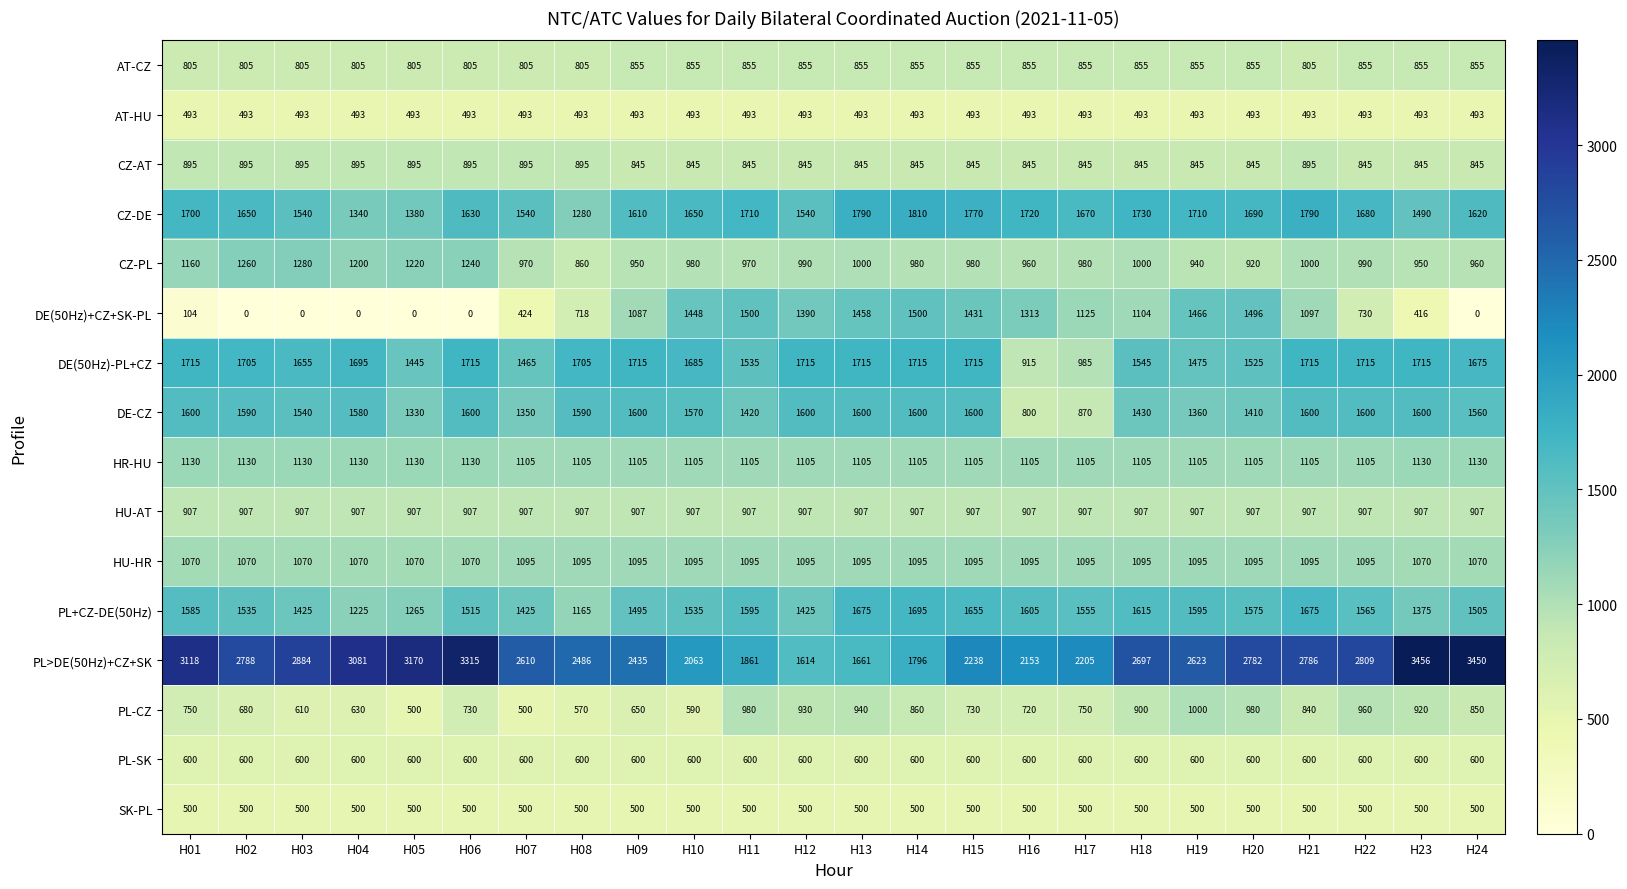

Which series changed the most between H10 and H22?

PL>DE(50Hz)+CZ+SK